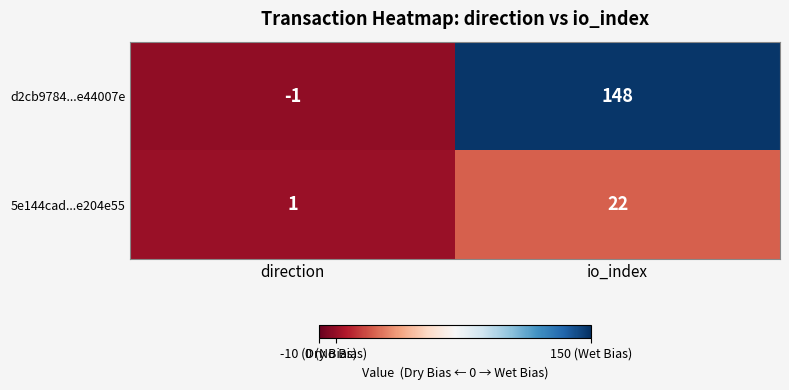

What is the difference between the highest and lowest values at io_index?

126